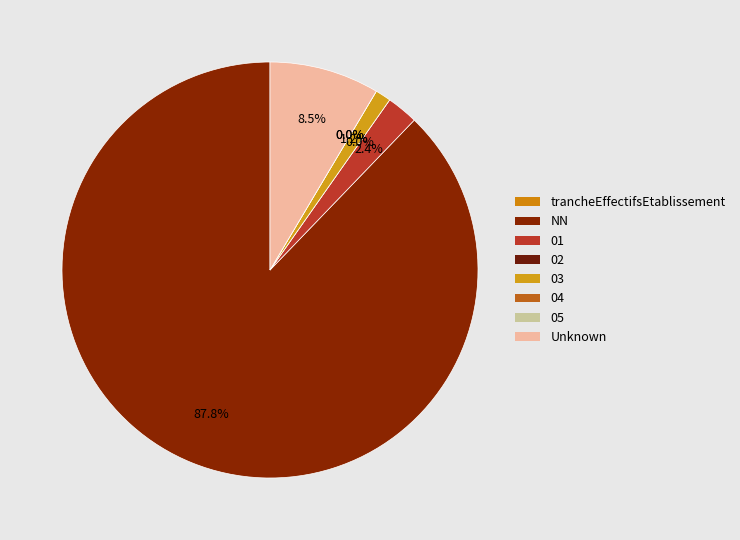

To the nearest percent, what percentage of the pie is ?

12%